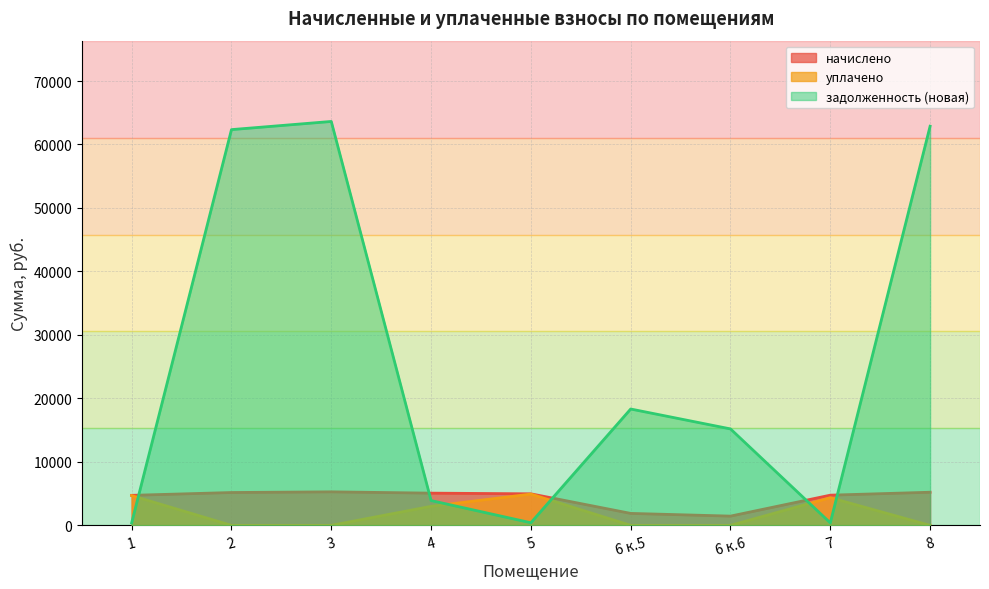

What is the label of the 8th point from the left?

7